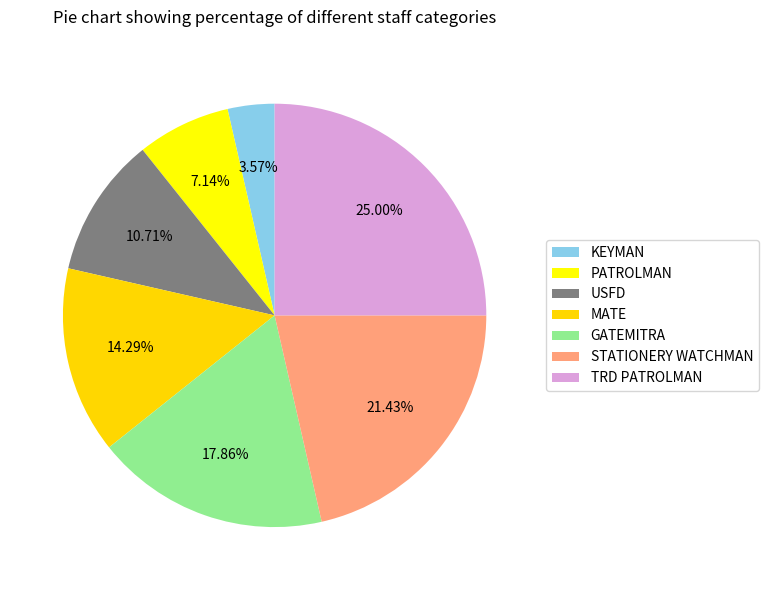

What is the largest slice in the pie chart?

TRD PATROLMAN